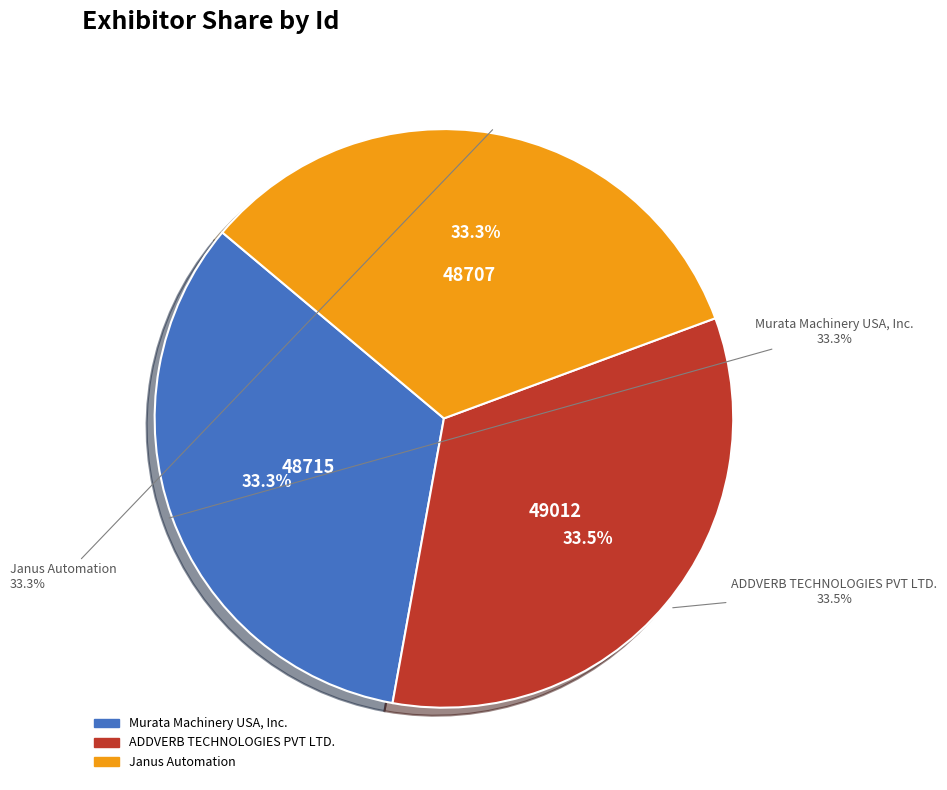

What is the smallest slice in the pie chart?

Janus Automation